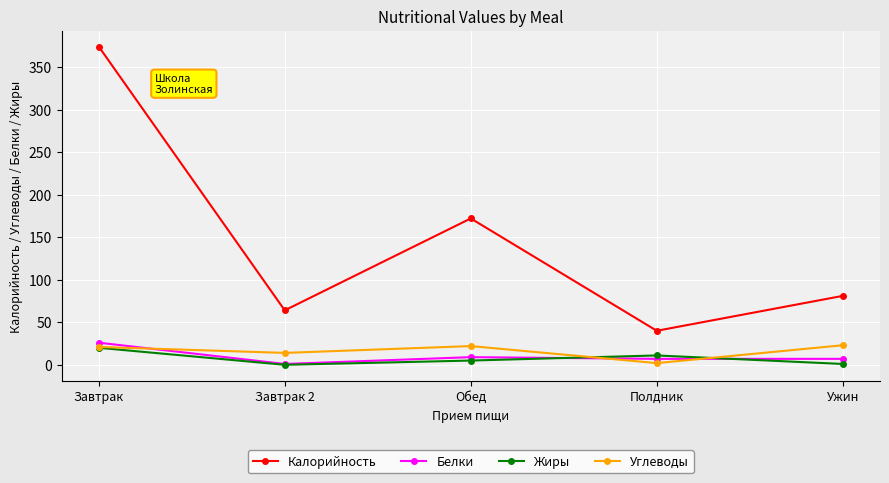

At which label does Белки first exceed 7?

Завтрак